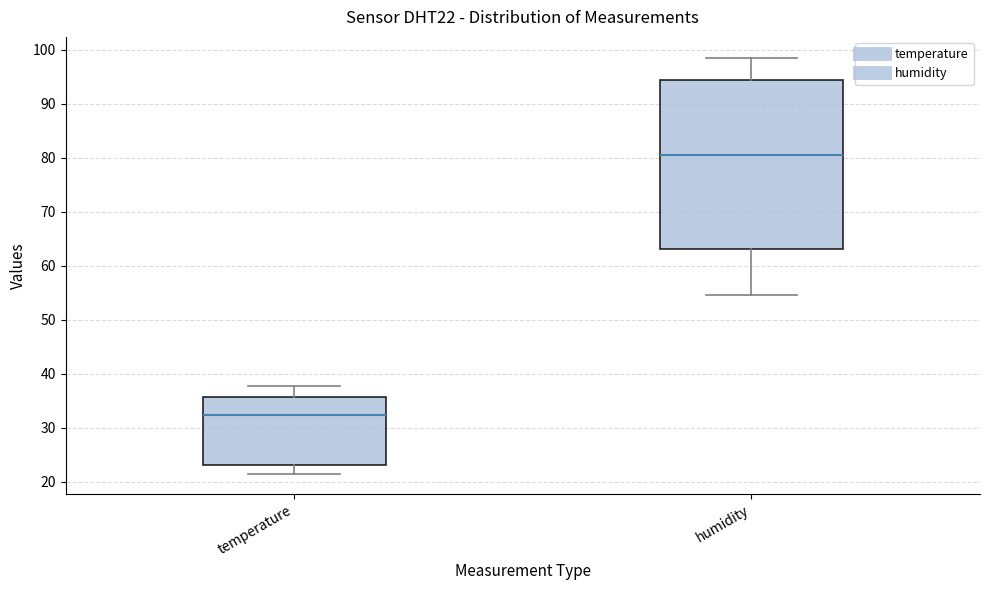

Comparing the boxes themselves (not the whiskers), which one is the tallest?

humidity